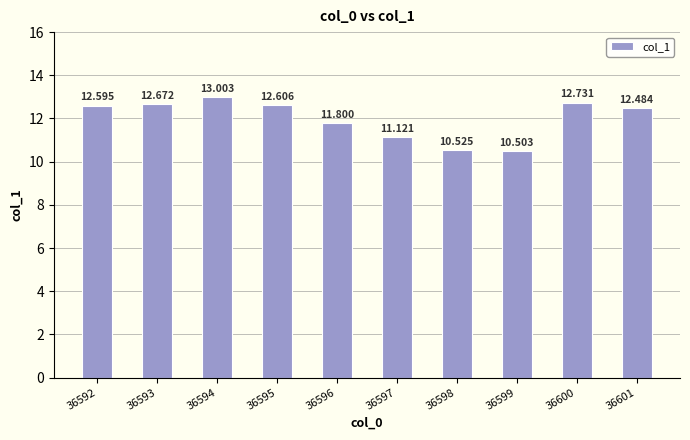

What is the ratio of the value at 36593 to the value at 36596?

1.1